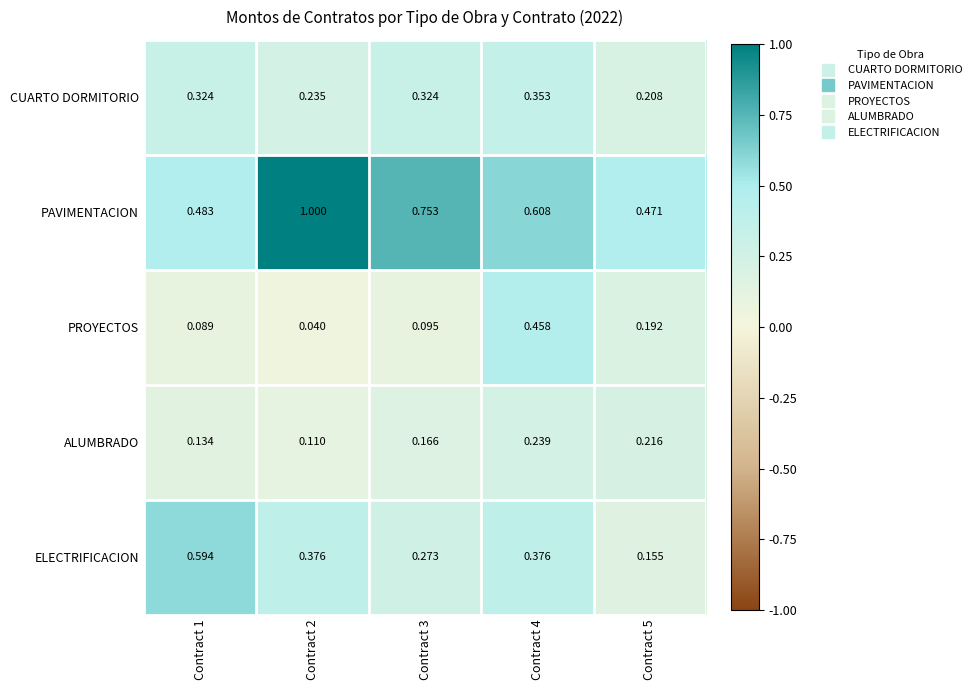

Which series has the largest total across all categories?

PAVIMENTACION